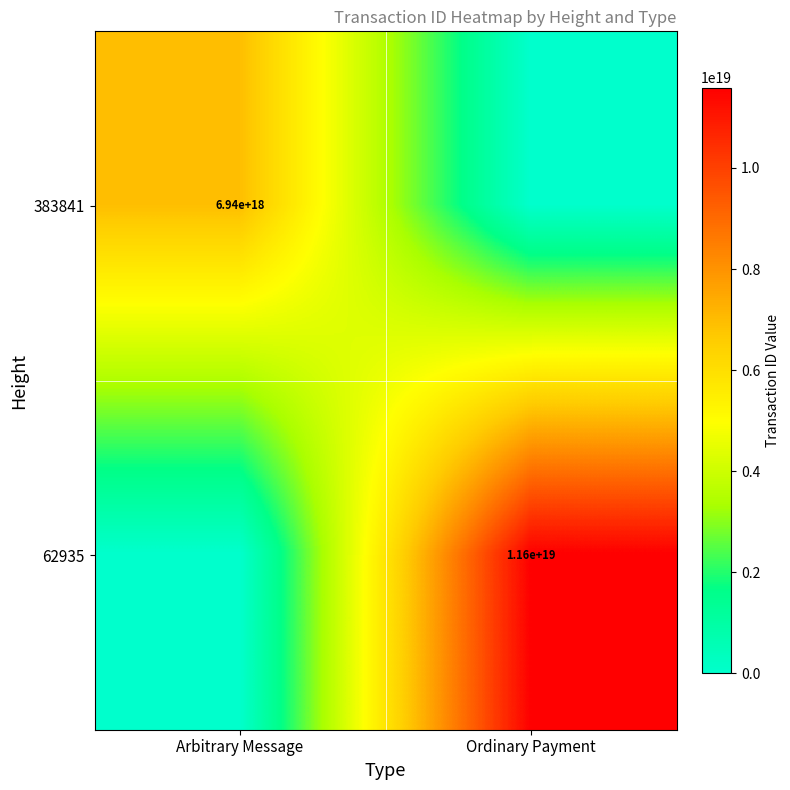

True or false: 383841 has a value of 11205136646402985984 at Arbitrary Message.

False